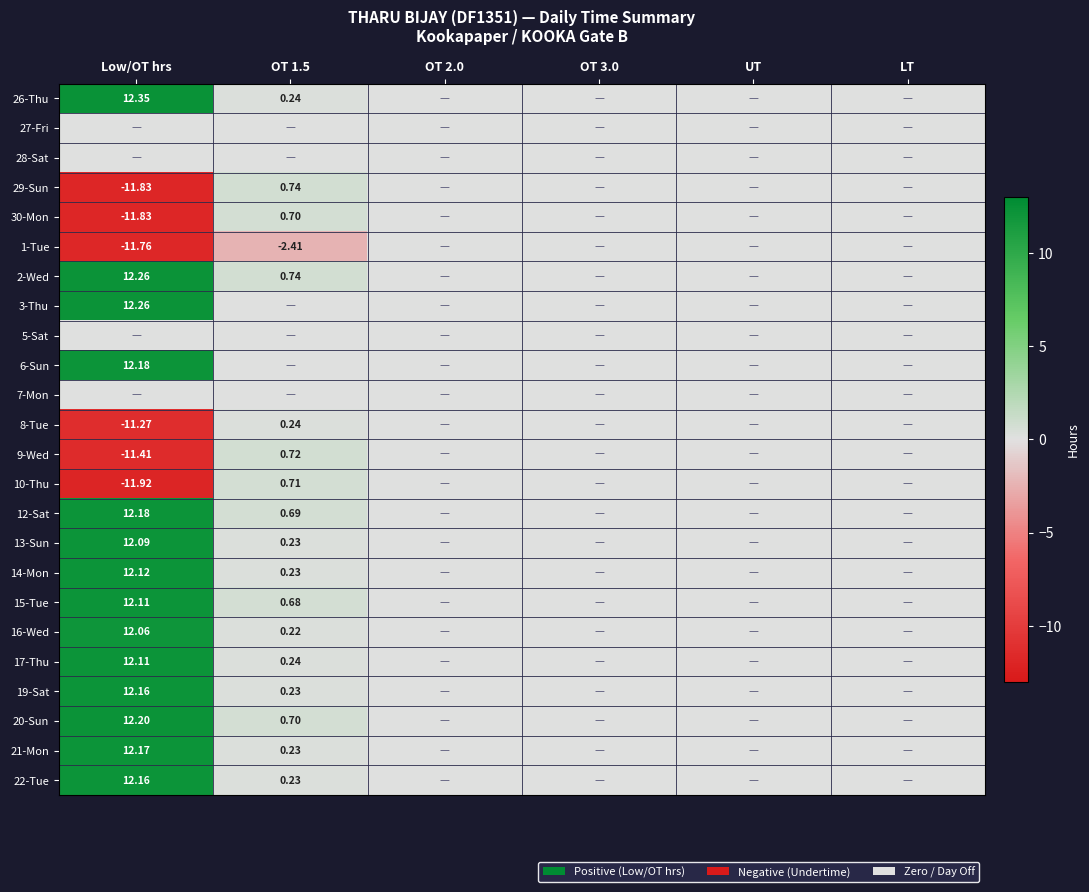

Is it true that 19-Sat equals 18.0 at Low/OT hrs?

False